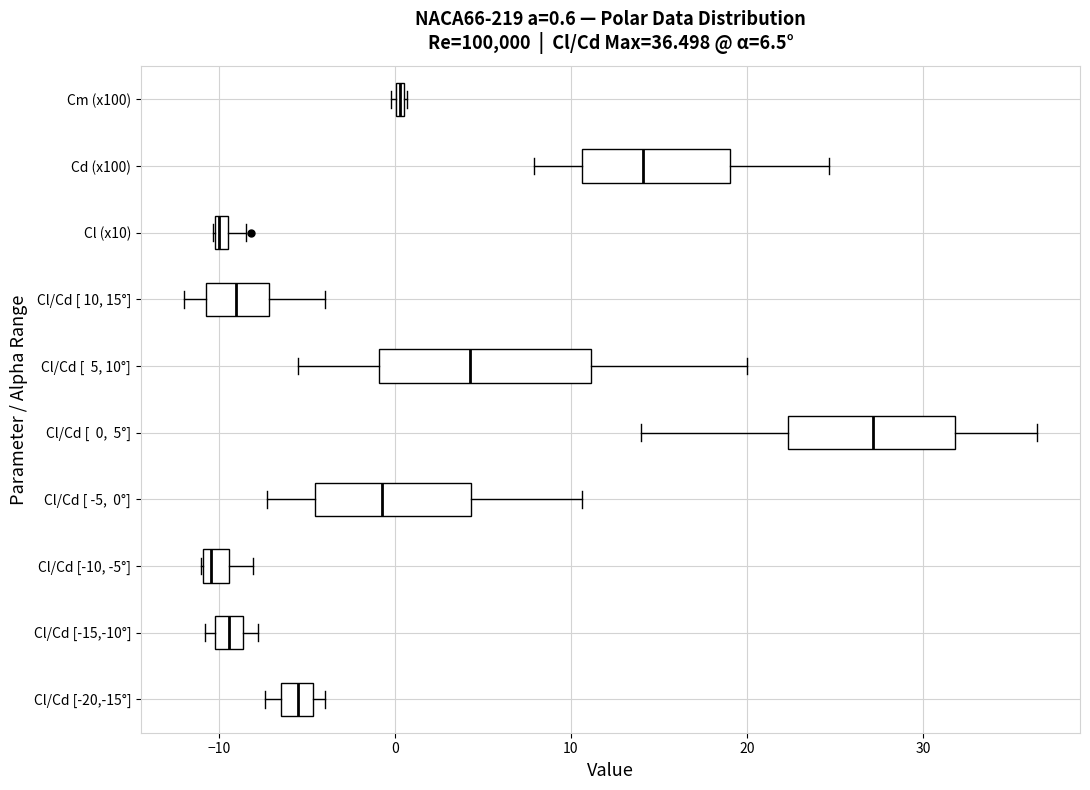

Which box is the widest, from its left edge to its right edge?

Cl/Cd [ 5, 10°]